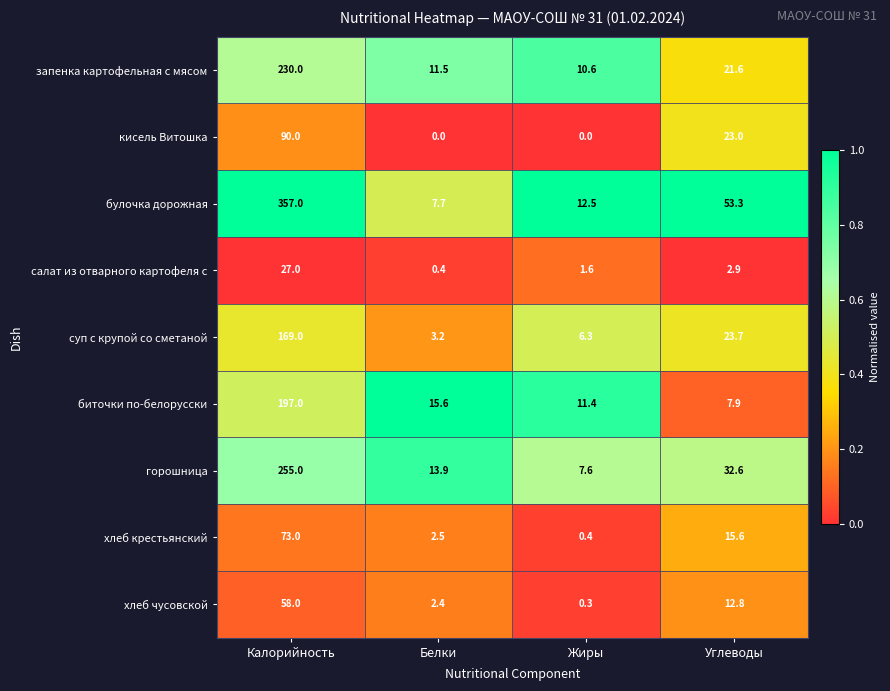

Which series has the largest total across all categories?

булочка дорожная